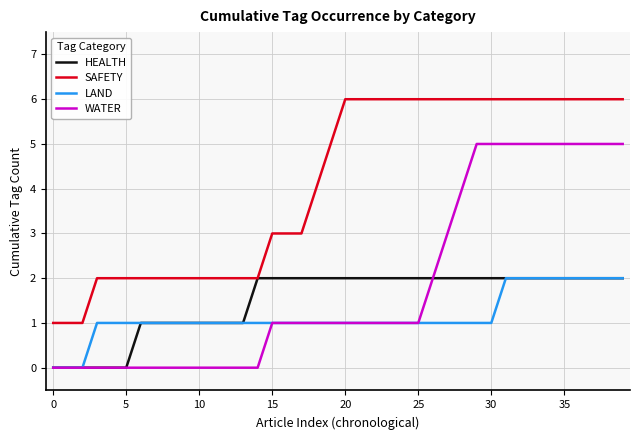

True or false: SAFETY and LAND intersect in this chart.

False